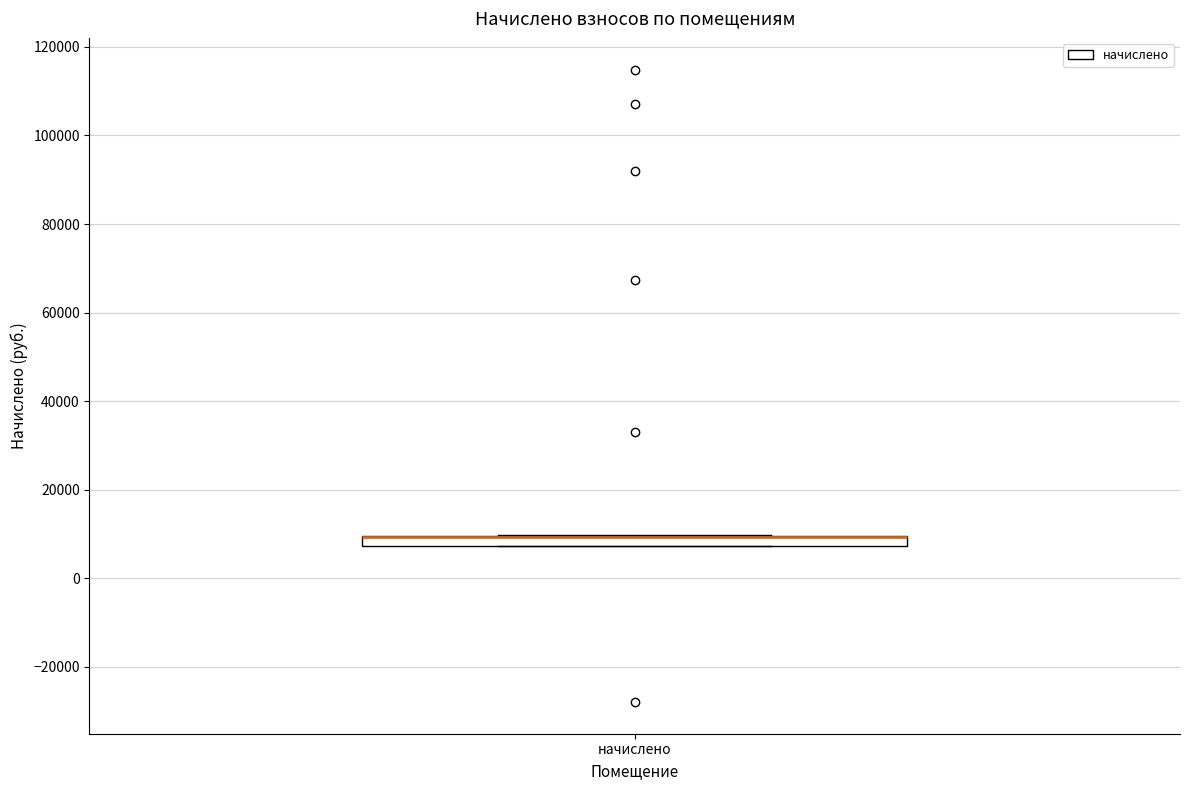

Where is the upper edge of the box for начислено on the y-axis? The values are not printed on the chart, so give them approximately, as read against the axis.

10000